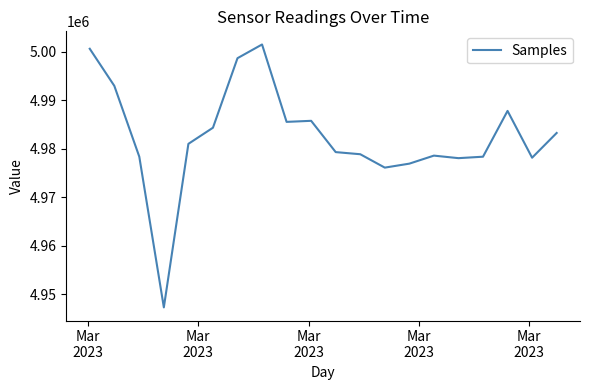

What is the difference between the maximum and minimum values?

54217